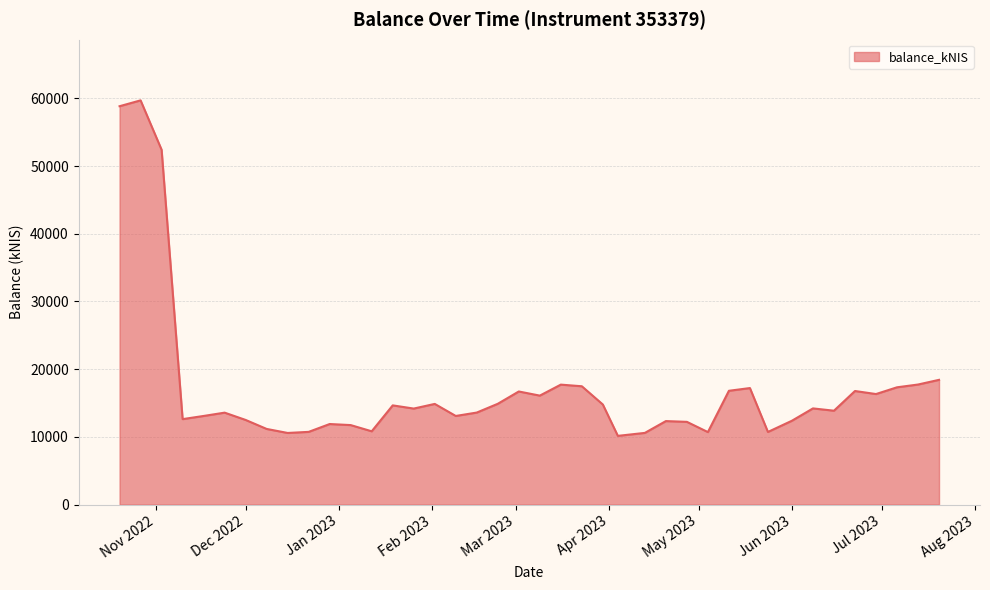

What is the greatest value displayed?

59704.6